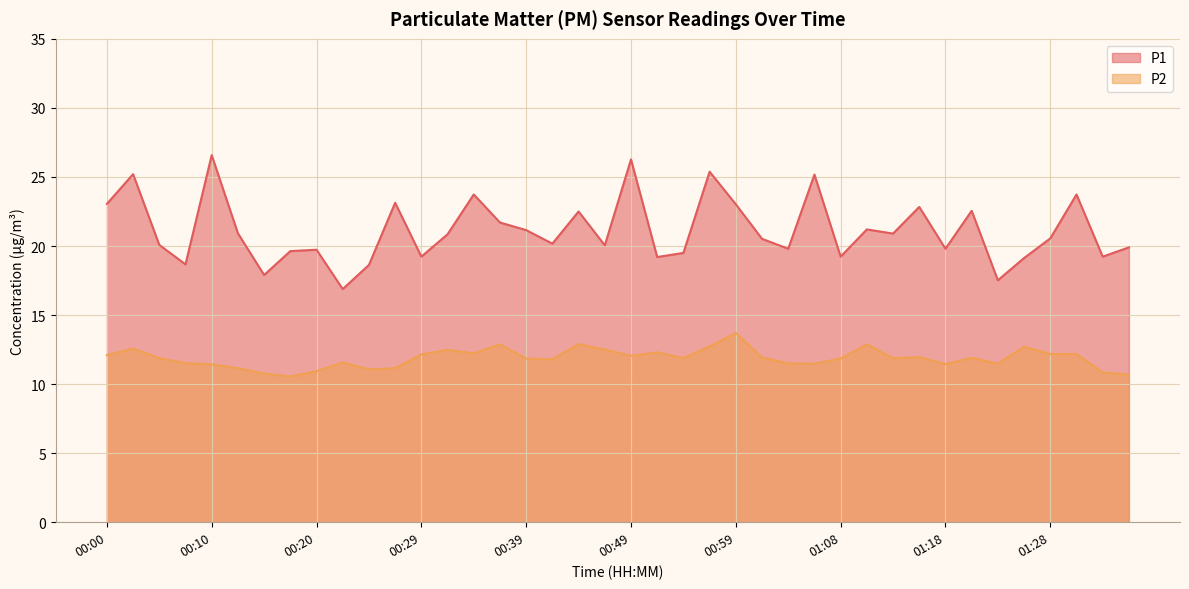

The P2 series shows 18.4 at 00:00. True or false?

False